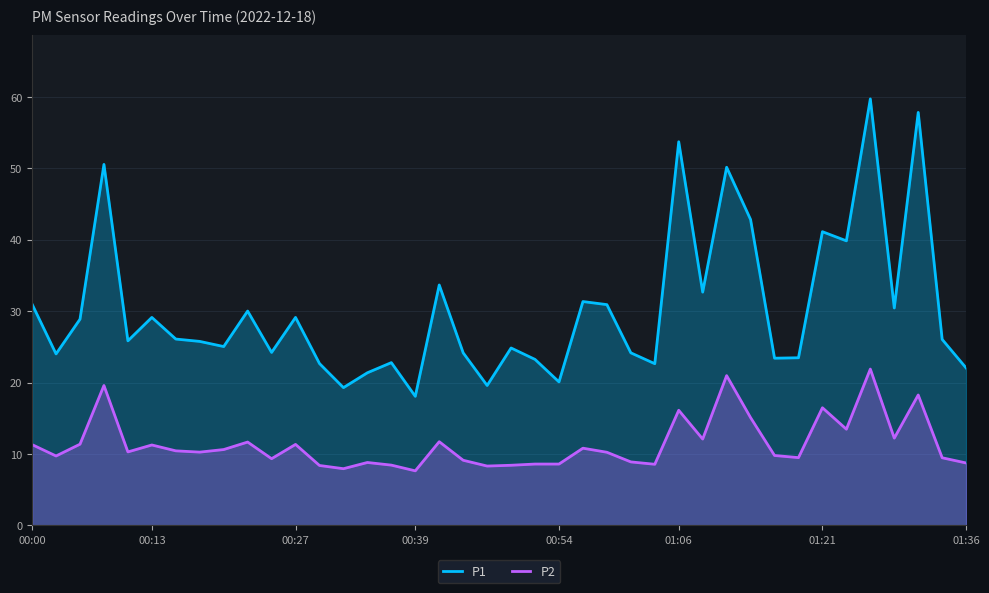

How many values in the P1 series are below 26?

20